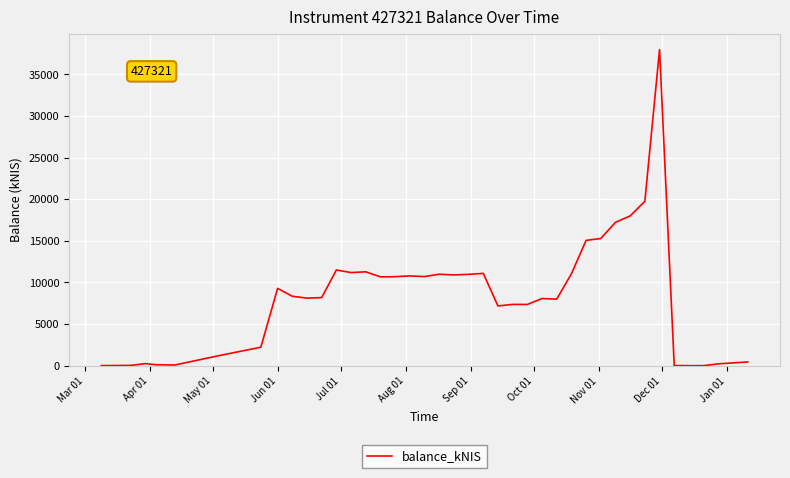

What is the maximum value shown in the chart?

37961.3